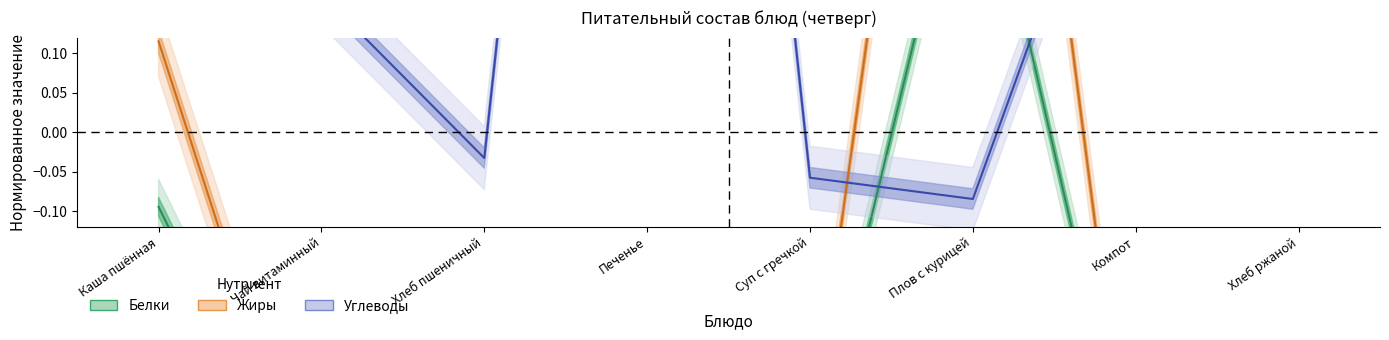

What is the label of the 4th point from the right?

Суп с гречкой